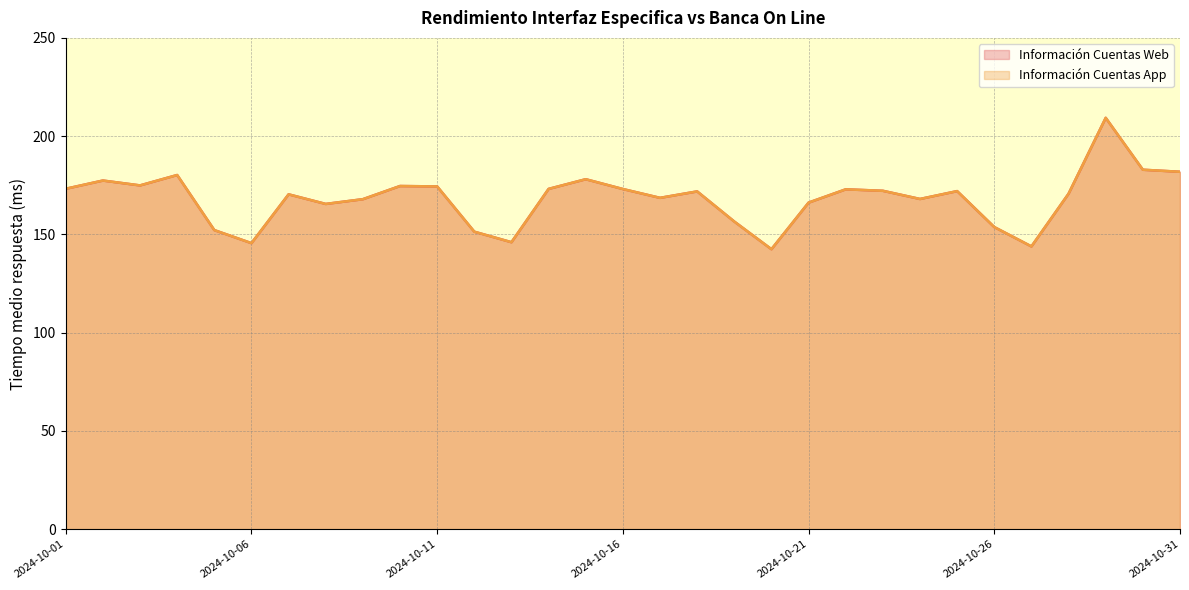

Where is Información Cuentas Web nearest to the value 175?

2024-10-03